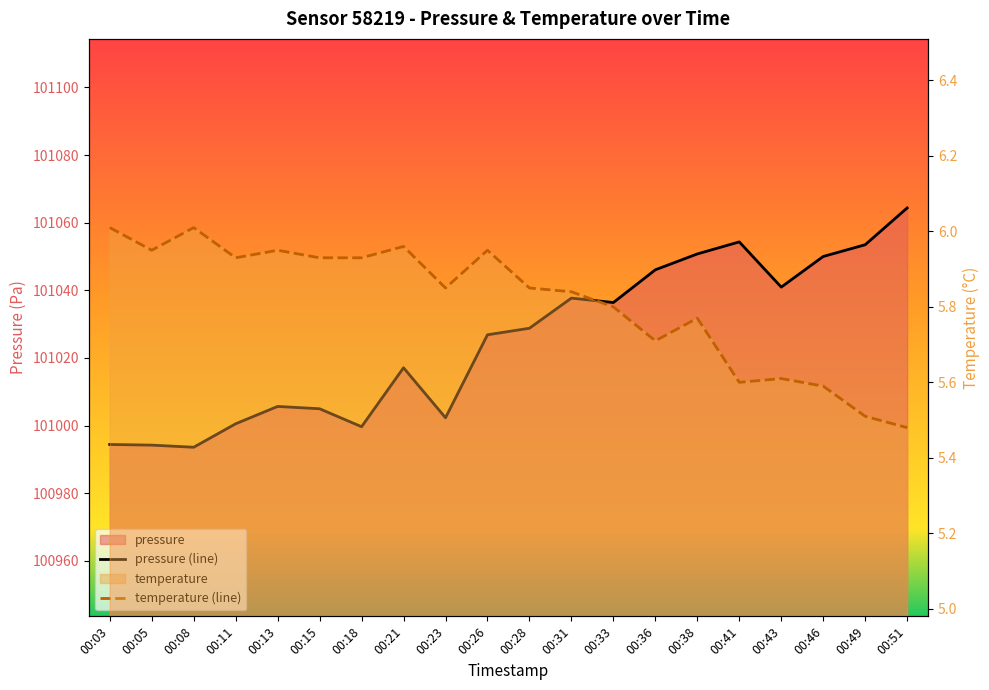

Which series has the widest spread of values?

pressure